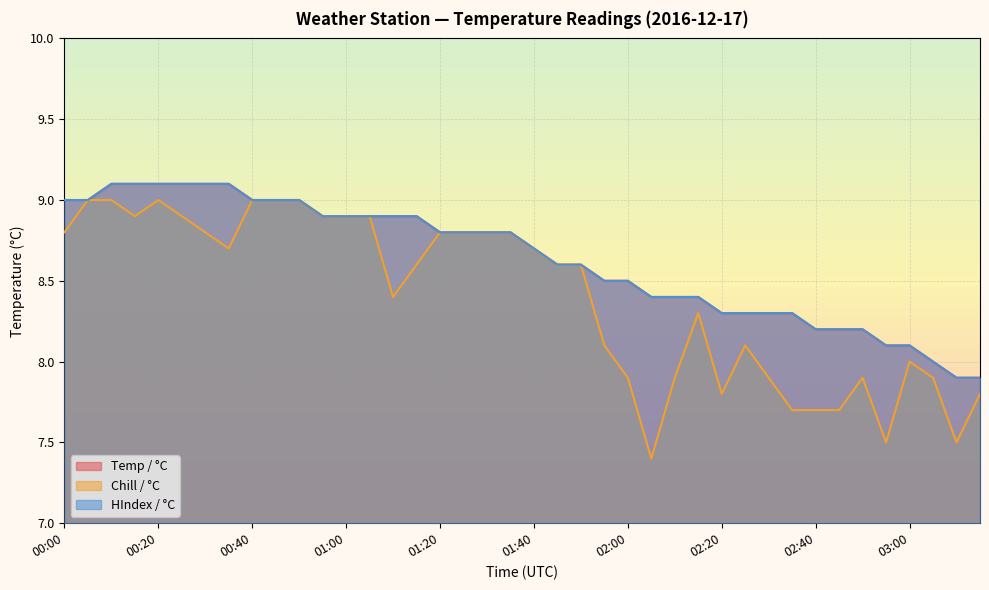

Which series has the largest range (max minus min)?

Chill / °C